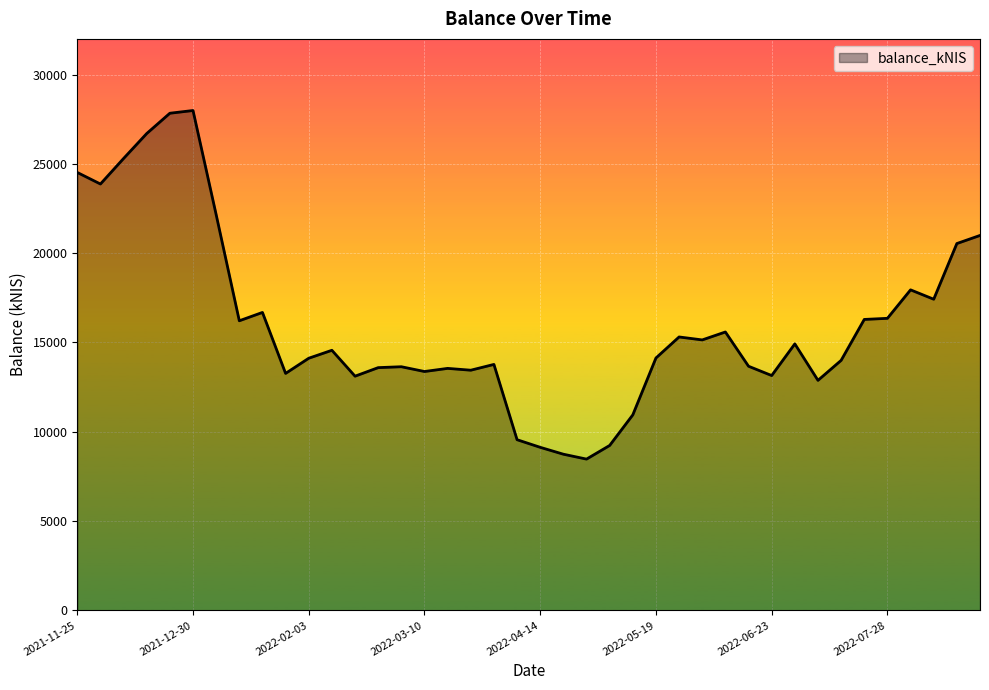

What is the difference between the maximum and minimum values?

19518.8